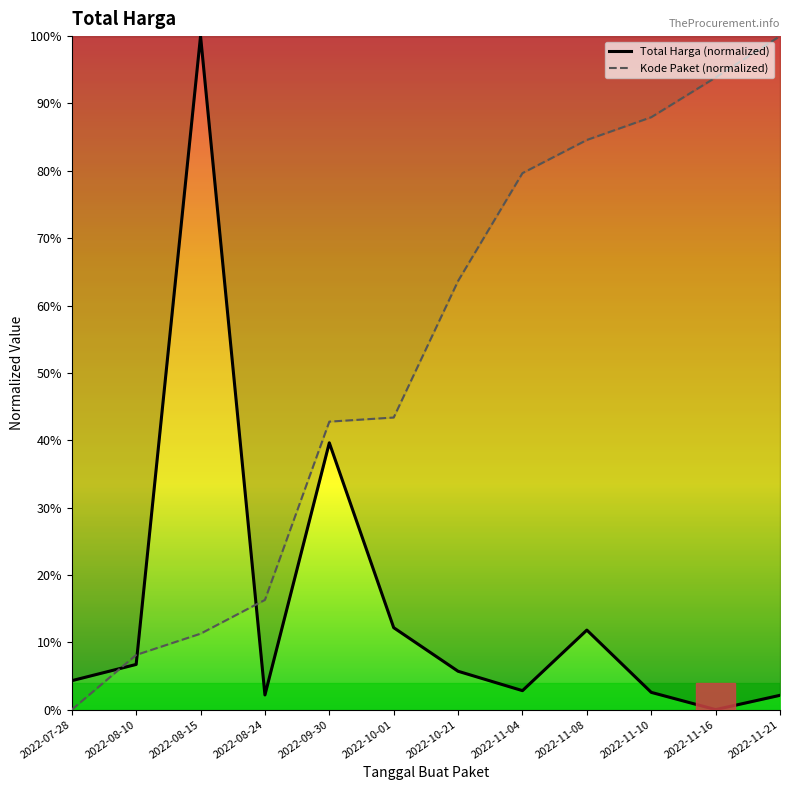

Rank the series by their maximum value, from highest to lowest.

Total Harga (normalized), Kode Paket (normalized)